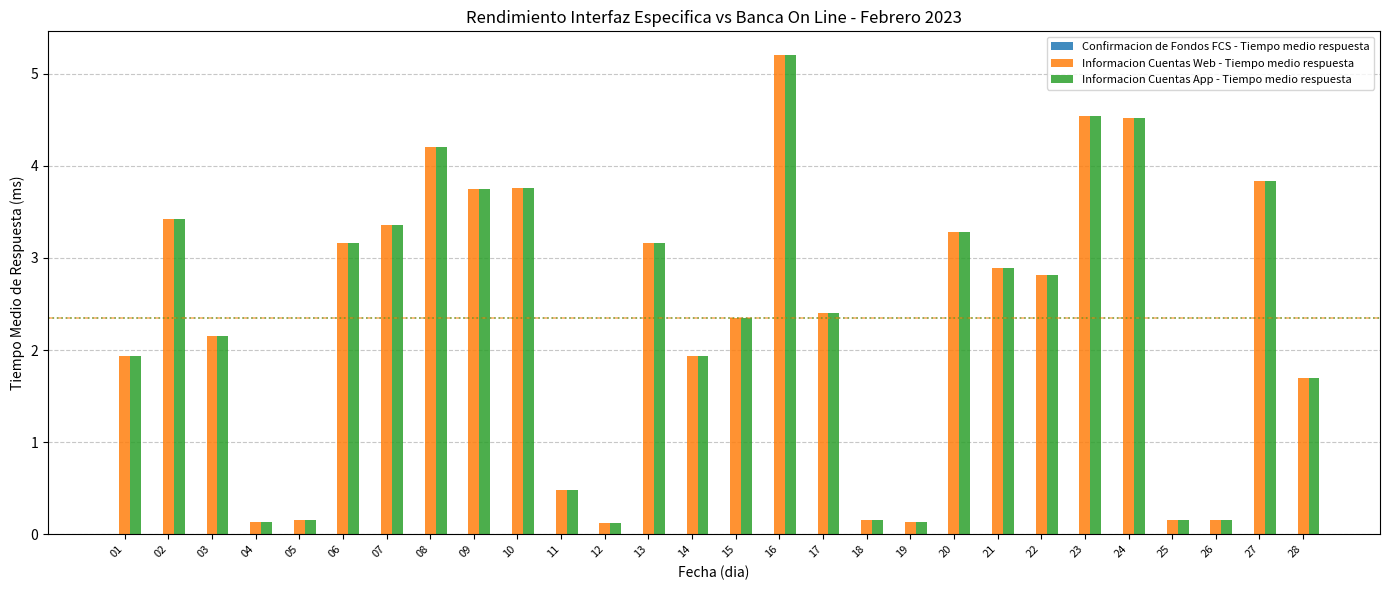

How many data points in Informacion Cuentas Web - Tiempo medio respuesta are less than 2?

11